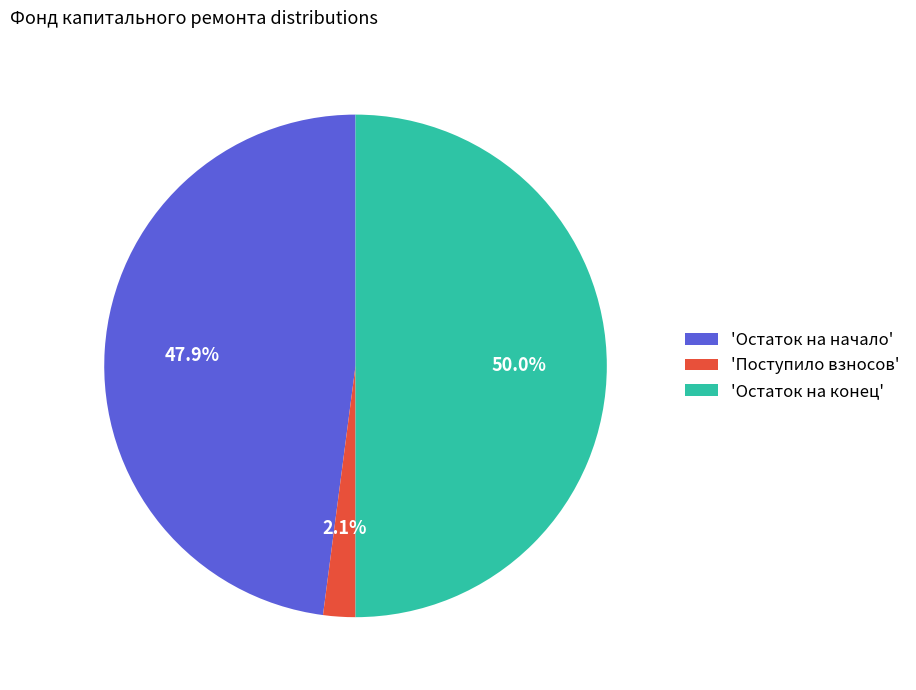

Approximately how many times larger is the value at 'Остаток на начало' compared to 'Остаток на конец'?

1.0